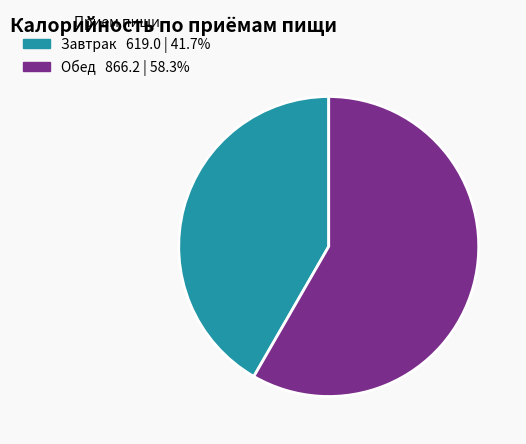

Which slice is the largest?

Обед